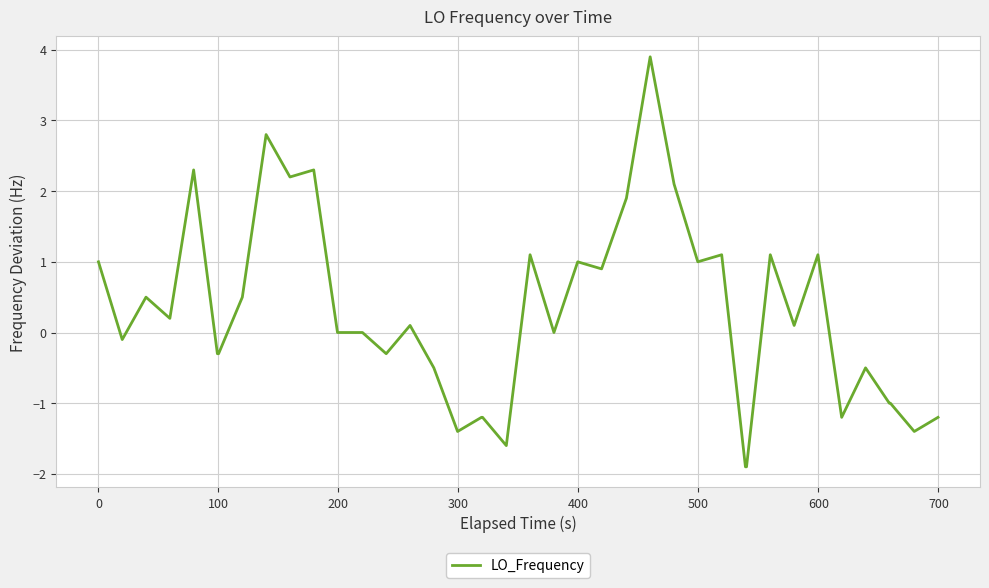

What is the greatest value displayed?

3.9